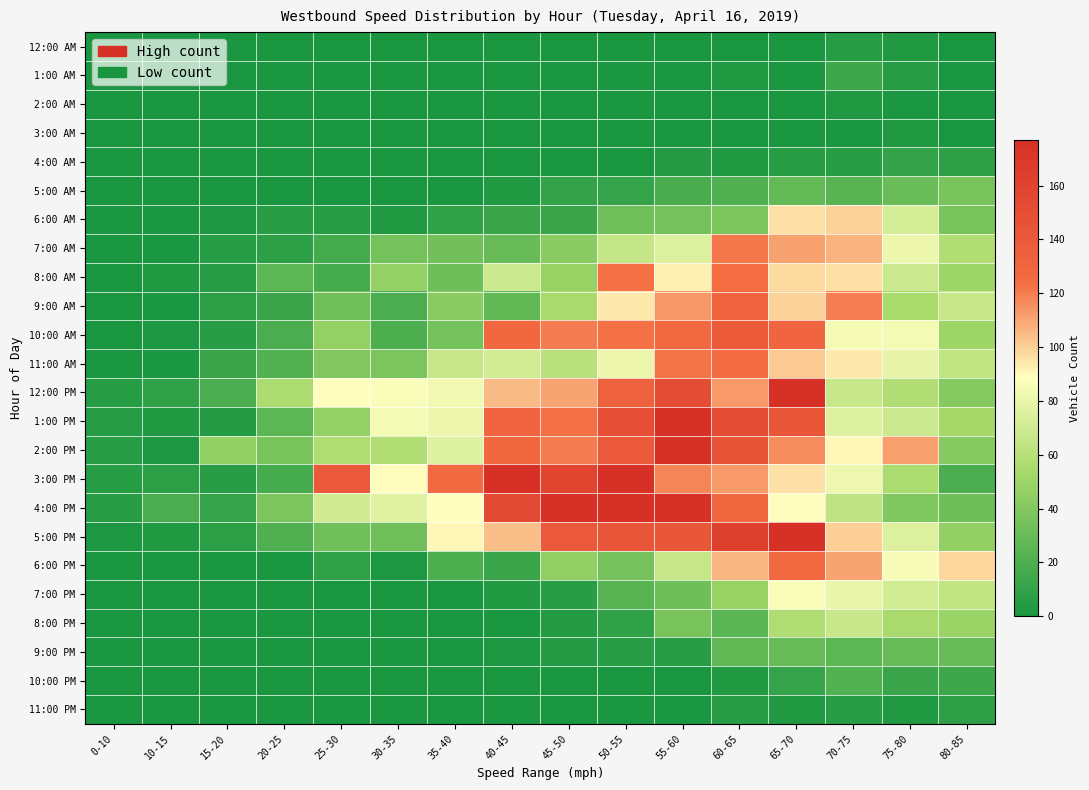

How many categories are shown in the chart?

16